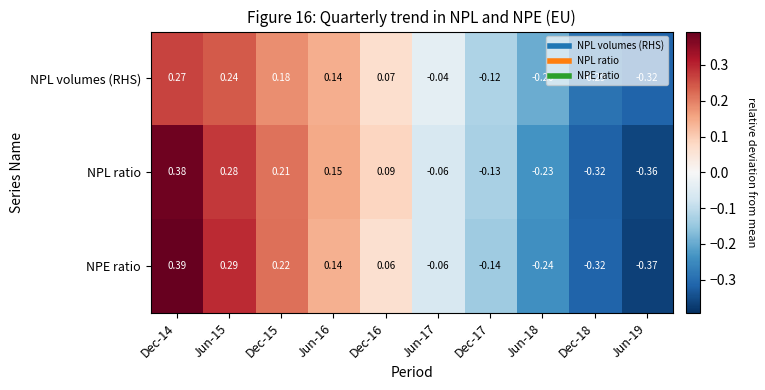

Which series has the largest total across all categories?

NPL ratio